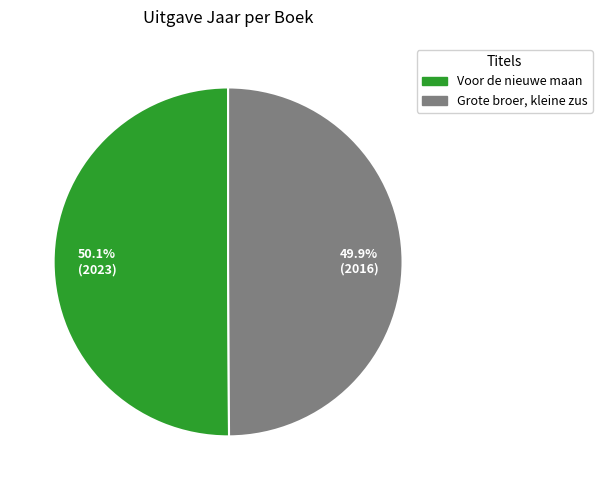

What percentage is the Grote broer, kleine zus slice, to the nearest percent?

50%